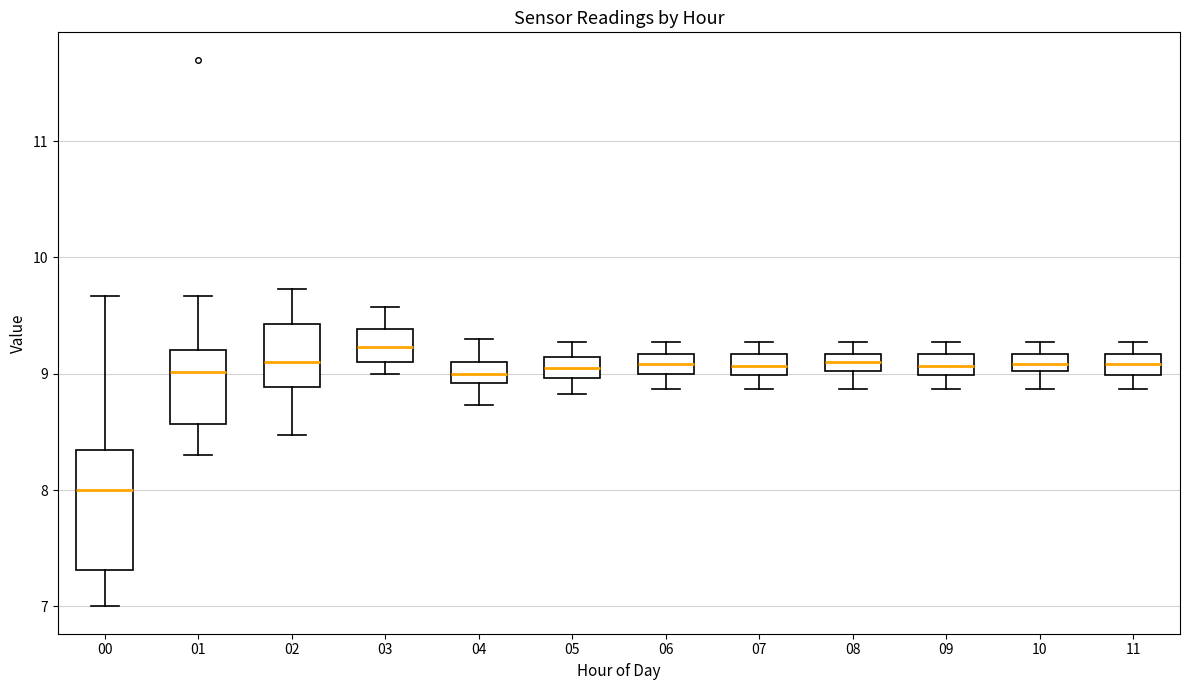

Which box is the tallest, from its lower edge to its upper edge?

00